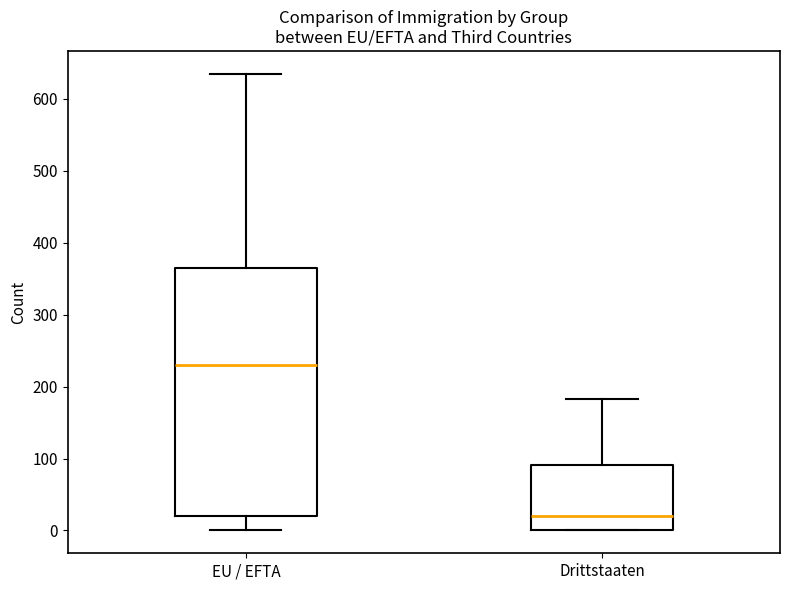

Reading left to right, read every box against the y-axis: the position of its median line, the range the box covers, and the ends of its whiskers. The values are not printed on the chart, so give them approximately, as read against the axis.

EU / EFTA: median 230, box 20 to 360, whiskers 0 to 640
Drittstaaten: median 20, box 0 to 90, whiskers 0 to 180